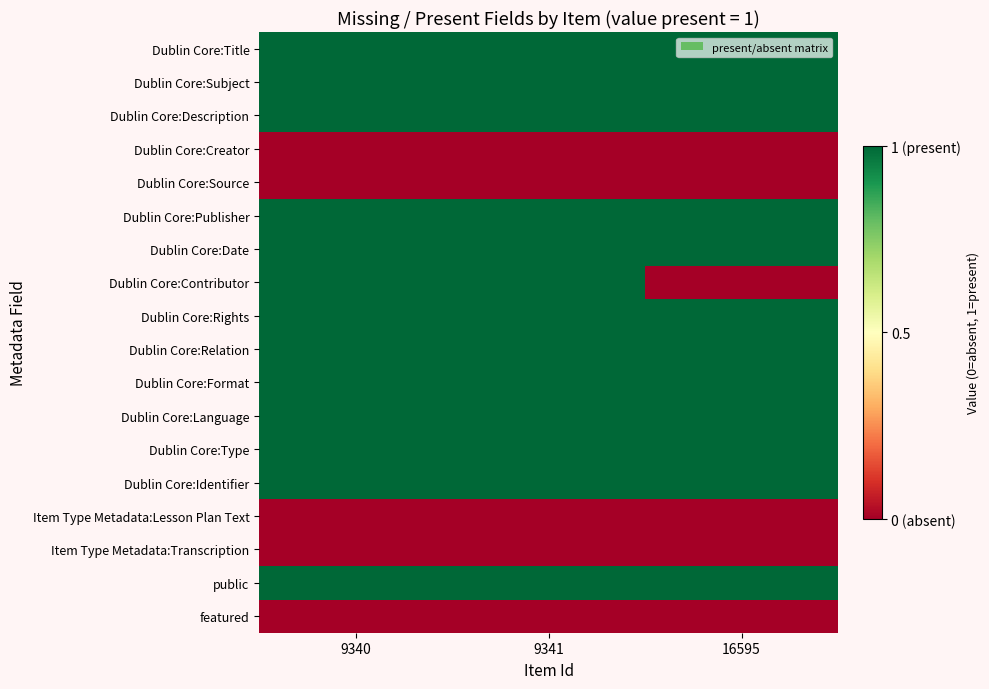

Which label corresponds to the smallest value in the chart?

9340